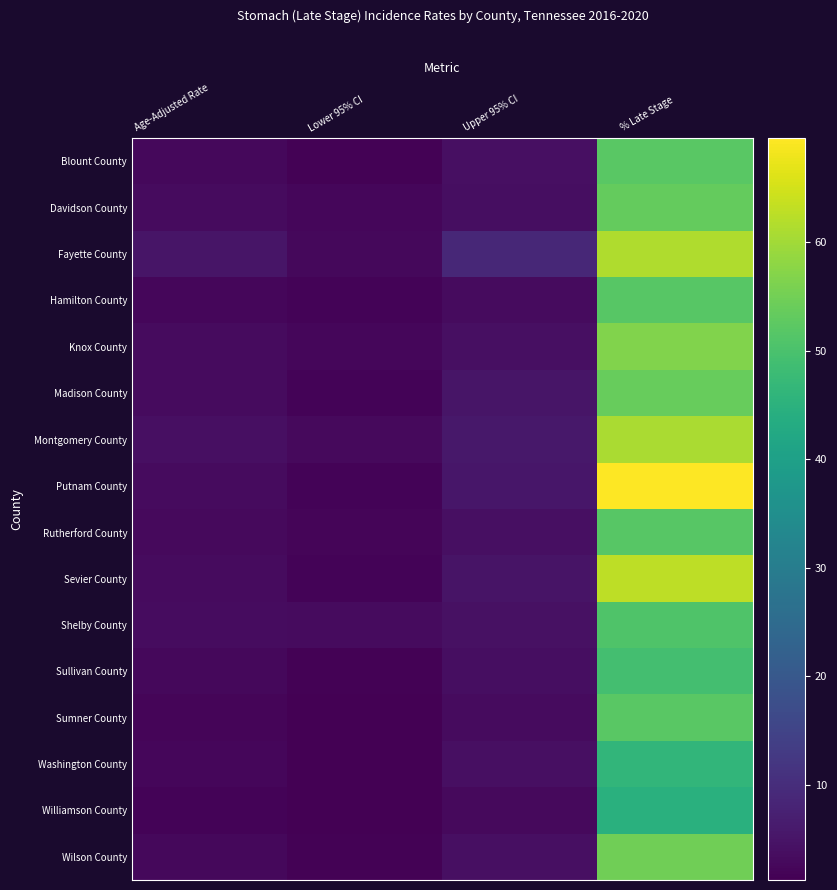

Reading left to right, transcribe all the data shown in this chart.

Blount County: Age-Adjusted Rate=2.7	Lower 95% CI=1.7	Upper 95% CI=4.1	% Late Stage=52.0
Davidson County: Age-Adjusted Rate=3.1	Lower 95% CI=2.5	Upper 95% CI=3.8	% Late Stage=53.4
Fayette County: Age-Adjusted Rate=5.1	Lower 95% CI=2.8	Upper 95% CI=8.7	% Late Stage=61.5
Hamilton County: Age-Adjusted Rate=2.4	Lower 95% CI=1.8	Upper 95% CI=3.1	% Late Stage=51.9
Knox County: Age-Adjusted Rate=3.1	Lower 95% CI=2.5	Upper 95% CI=3.9	% Late Stage=56.6
Madison County: Age-Adjusted Rate=3.3	Lower 95% CI=2.0	Upper 95% CI=5.1	% Late Stage=53.7
Montgomery County: Age-Adjusted Rate=4.1	Lower 95% CI=2.9	Upper 95% CI=5.7	% Late Stage=61.0
Putnam County: Age-Adjusted Rate=3.2	Lower 95% CI=1.8	Upper 95% CI=5.4	% Late Stage=69.6
Rutherford County: Age-Adjusted Rate=2.9	Lower 95% CI=2.1	Upper 95% CI=3.9	% Late Stage=51.8
Sevier County: Age-Adjusted Rate=3.1	Lower 95% CI=1.9	Upper 95% CI=4.9	% Late Stage=62.9
Shelby County: Age-Adjusted Rate=3.6	Lower 95% CI=3.1	Upper 95% CI=4.2	% Late Stage=50.7
Sullivan County: Age-Adjusted Rate=2.6	Lower 95% CI=1.7	Upper 95% CI=3.8	% Late Stage=49.2
Sumner County: Age-Adjusted Rate=2.1	Lower 95% CI=1.3	Upper 95% CI=3.1	% Late Stage=52.1
Washington County: Age-Adjusted Rate=2.5	Lower 95% CI=1.4	Upper 95% CI=4.0	% Late Stage=46.2
Williamson County: Age-Adjusted Rate=2.0	Lower 95% CI=1.2	Upper 95% CI=2.9	% Late Stage=44.6
Wilson County: Age-Adjusted Rate=2.6	Lower 95% CI=1.6	Upper 95% CI=3.9	% Late Stage=54.8